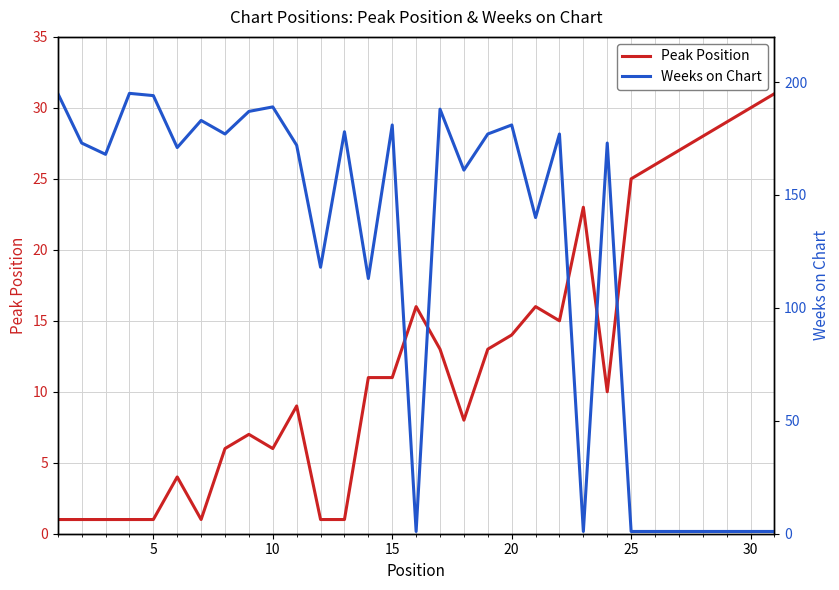

The value of Peak Position at 15 is 6. True or false?

False